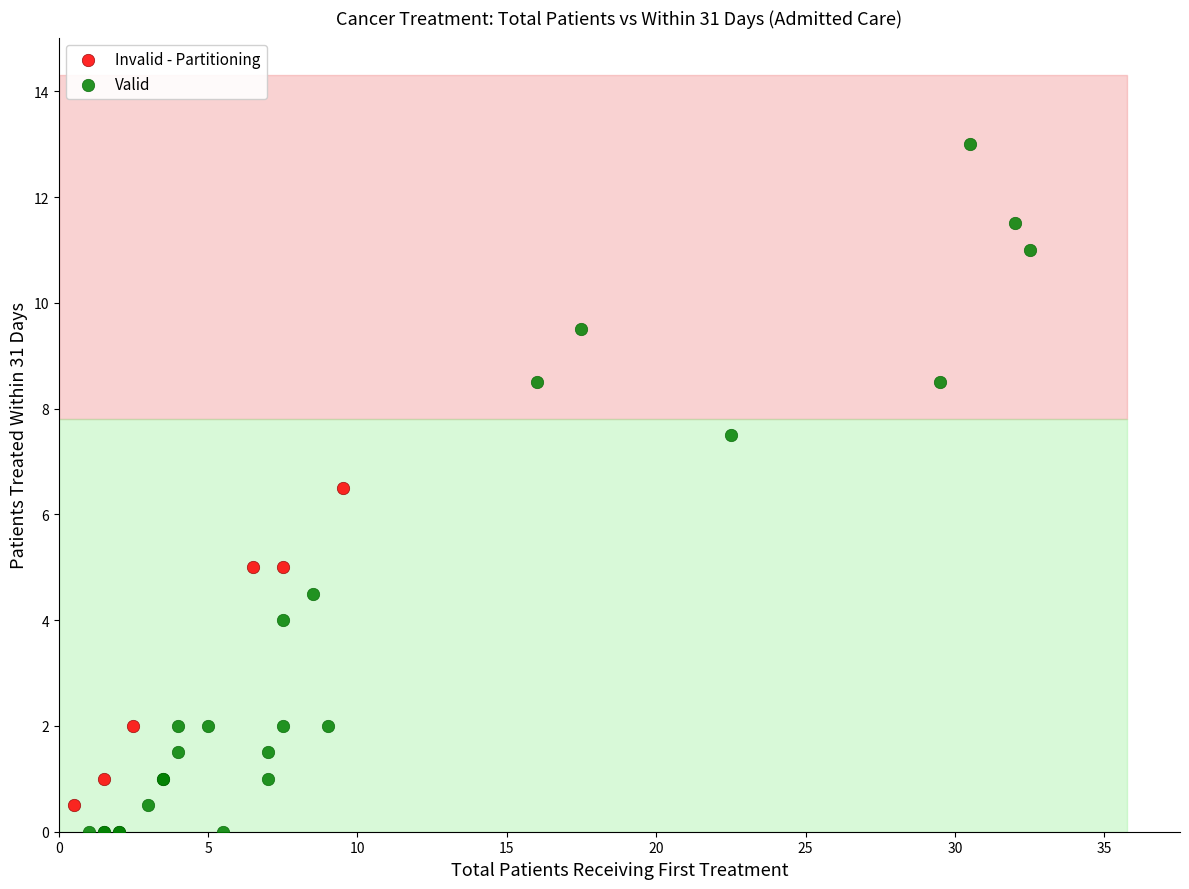

Which series has the largest Y range (max minus min)?

Valid